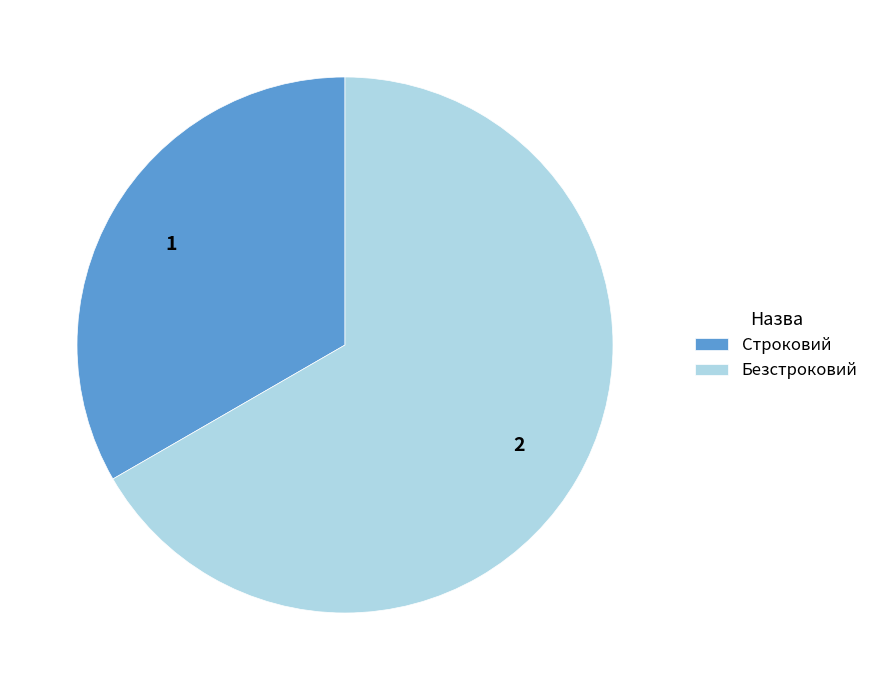

Which has a higher value, Строковий or Безстроковий?

Безстроковий